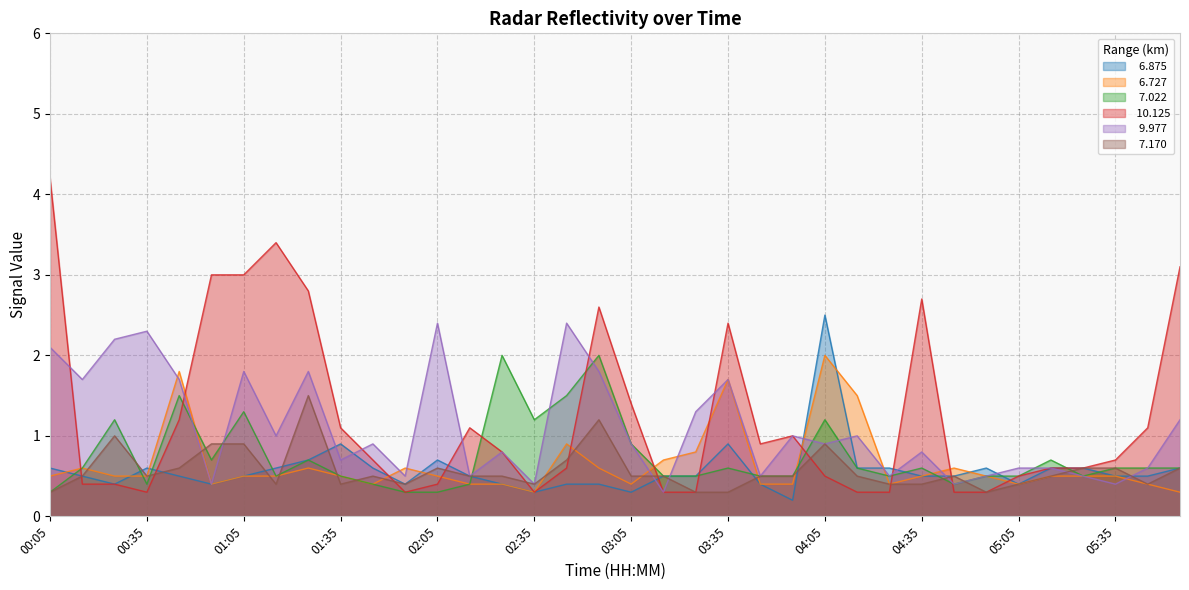

How many intersections are there between   6.727 and  10.125?

11